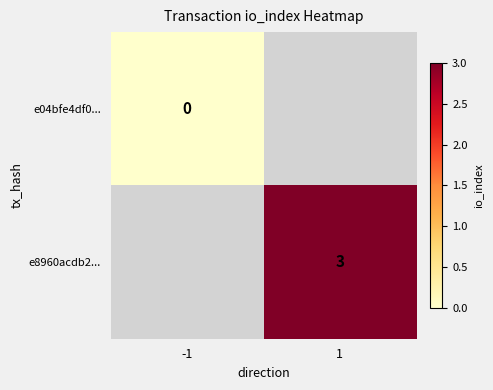

The e04bfe4df0... series shows 0.0 at -1. True or false?

True